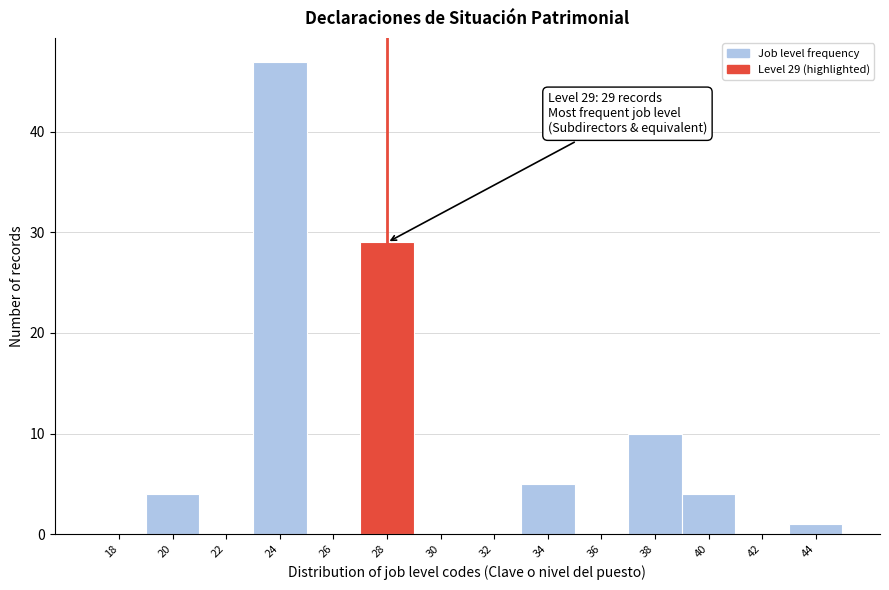

Reading right to left, extract all data points from this chart.

44=1	42=0	40=4	38=10	36=0	34=5	32=0	30=0	28=29	26=0	24=47	22=0	20=4	18=0